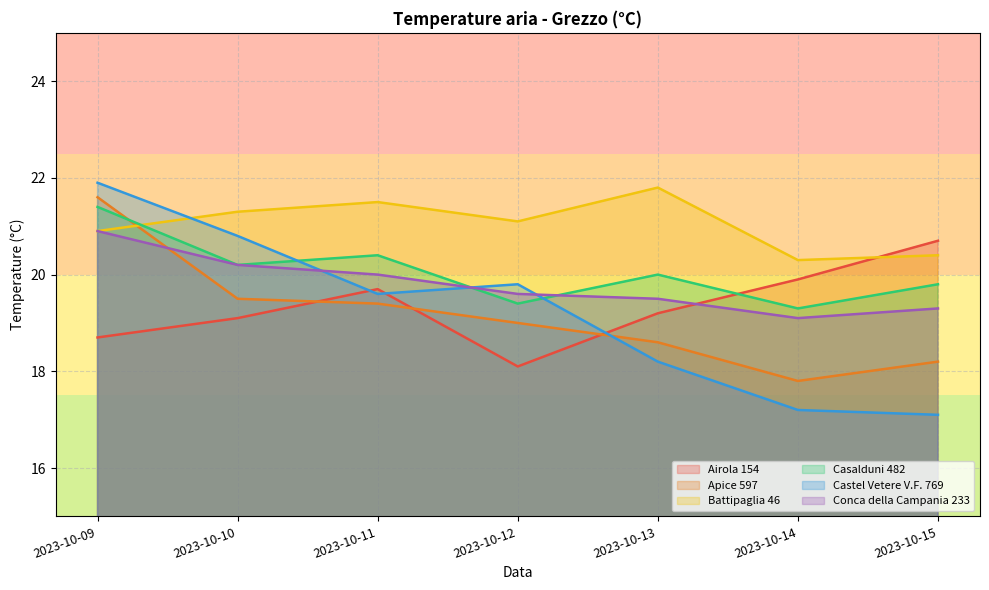

What is the value of the Apice 597 point at the 6th from the left?

17.8